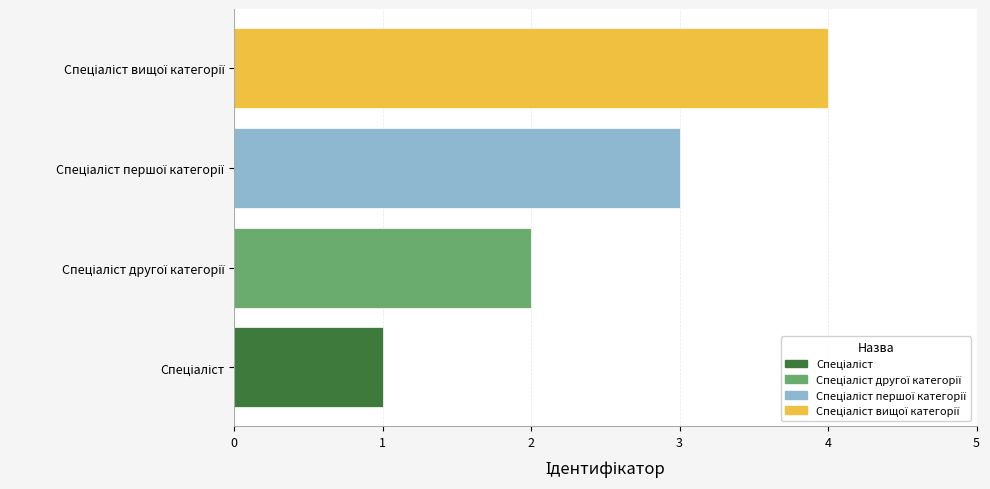

How many distinct data groups are displayed?

1